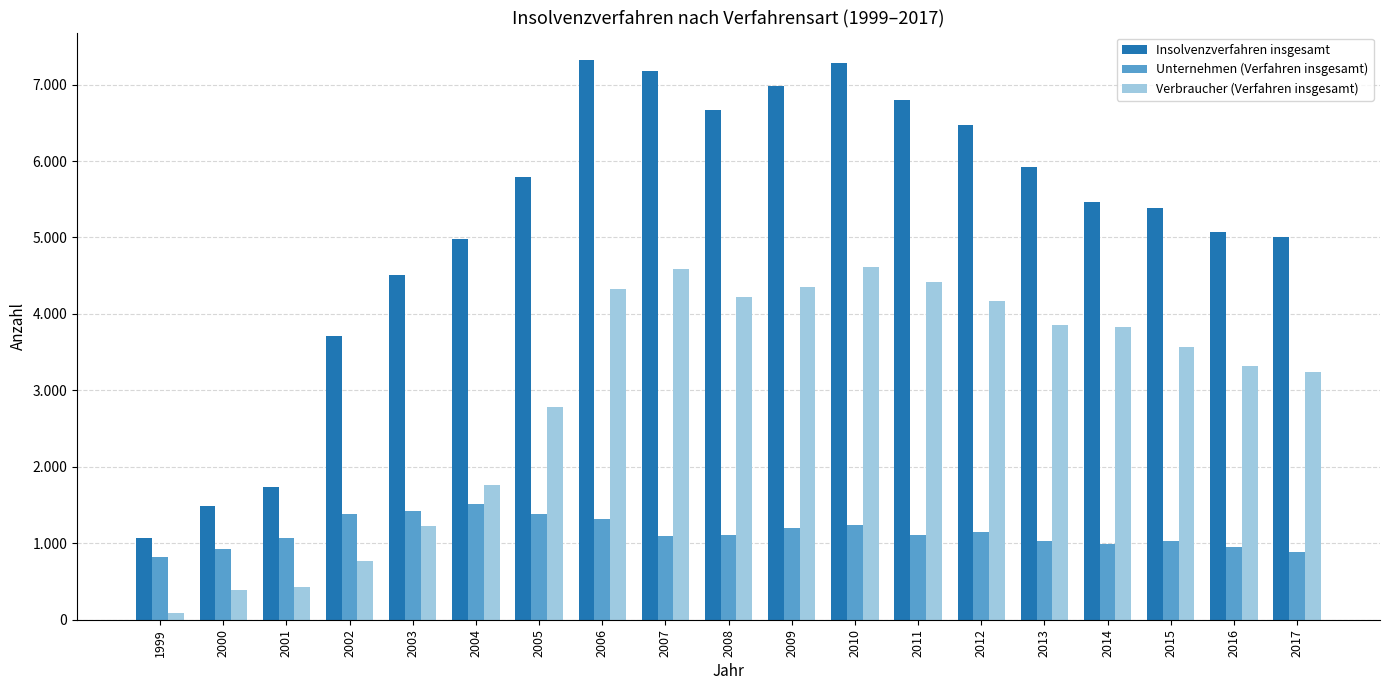

What is the highest value of the Verbraucher (Verfahren insgesamt) series?

4615